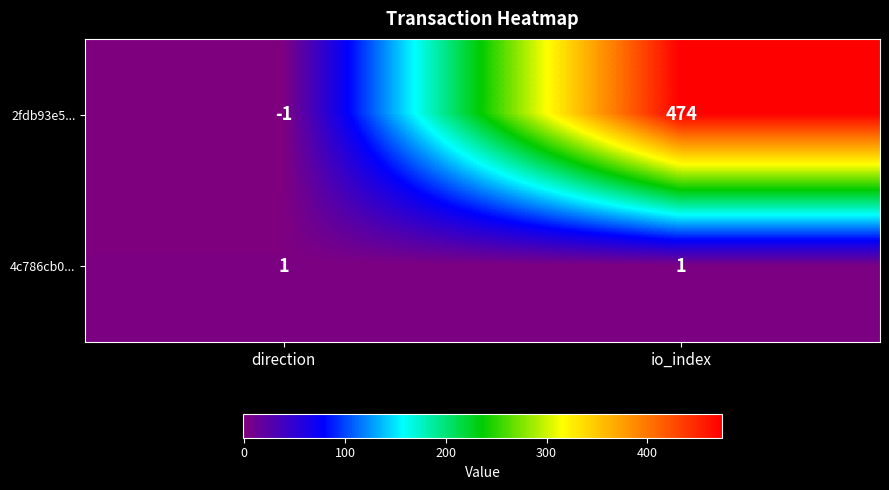

Reading left to right, what are all the values shown in this chart?

2fdb93e5...: direction=-1	io_index=474
4c786cb0...: direction=1	io_index=1